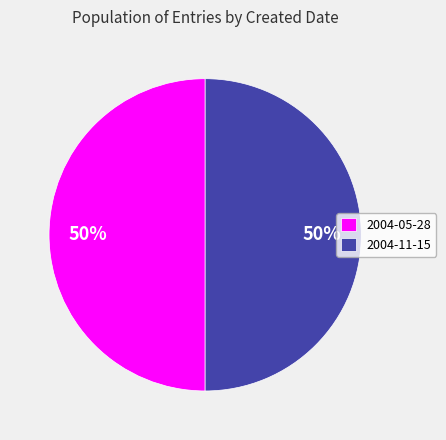

What percentage is the 2004-05-28 slice, to the nearest percent?

50%